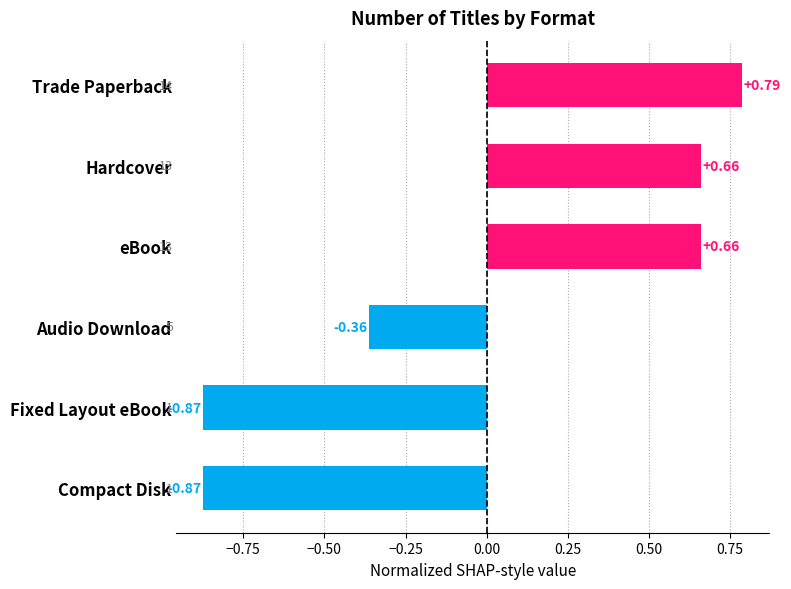

What is the change in value from Audio Download to Hardcover?

+1.0